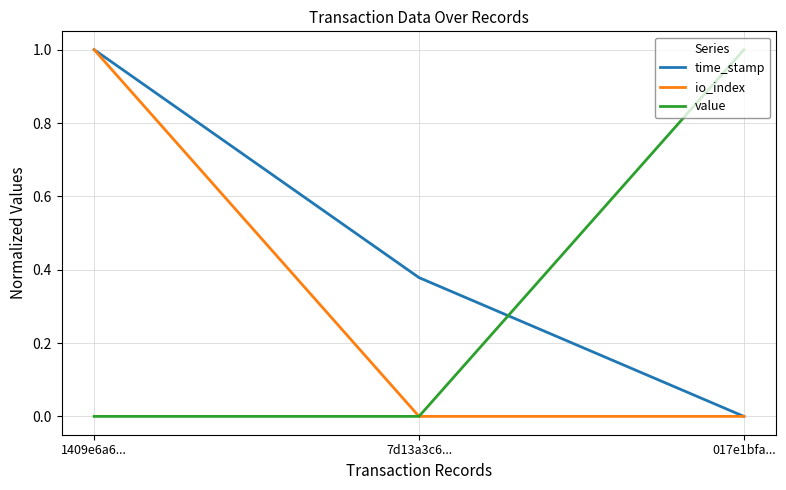

What position from the right is 017e1bfa...?

1